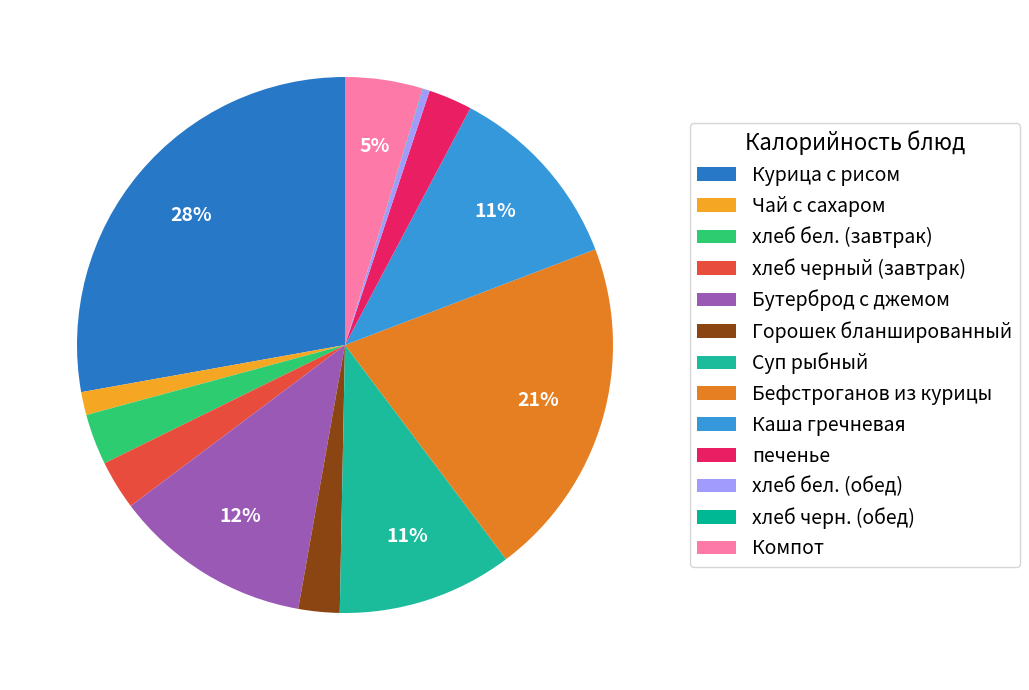

To the nearest percent, what percentage of the pie is Горошек бланшированный?

2%